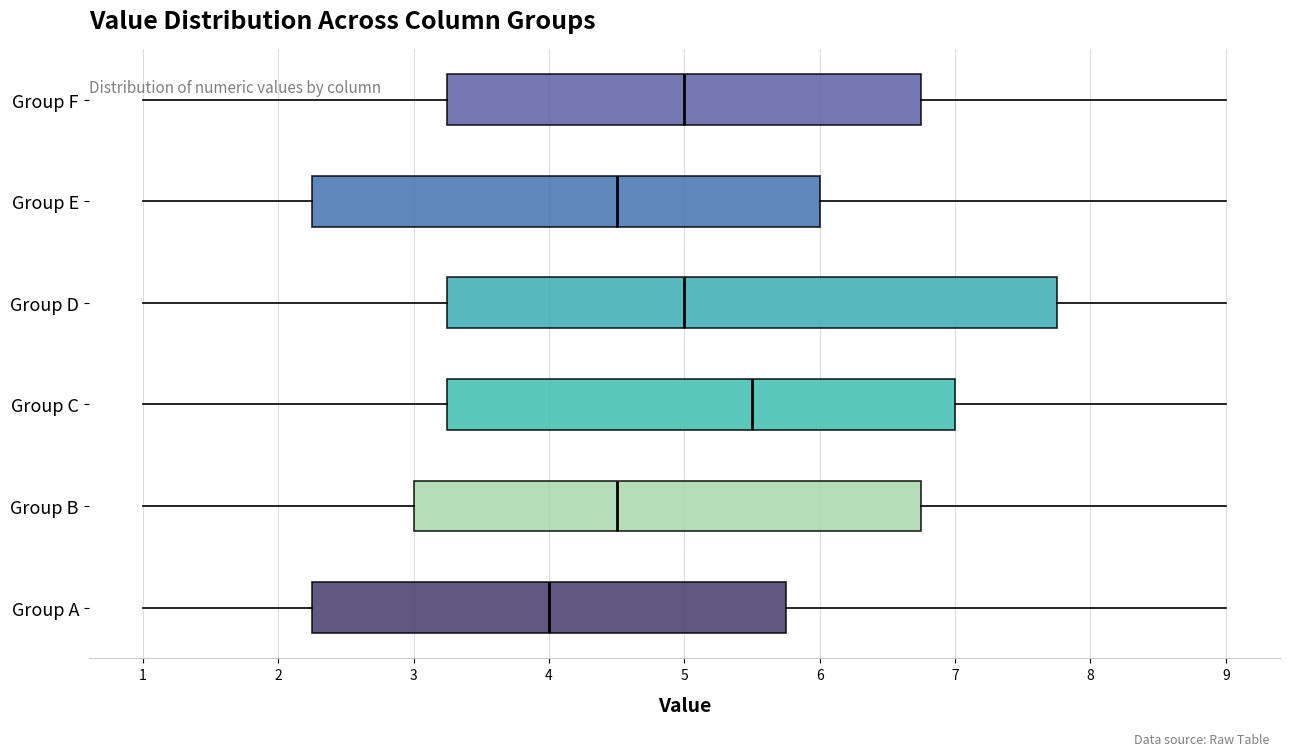

Reading bottom to top, read every box against the x-axis: the position of its median line, the range the box covers, and the ends of its whiskers. The values are not printed on the chart, so give them approximately, as read against the axis.

Group A: median 4.0, box 2.3 to 5.8, whiskers 1.0 to 9.0
Group B: median 4.5, box 3.0 to 6.8, whiskers 1.0 to 9.0
Group C: median 5.5, box 3.3 to 7.0, whiskers 1.0 to 9.0
Group D: median 5.0, box 3.3 to 7.8, whiskers 1.0 to 9.0
Group E: median 4.5, box 2.3 to 6.0, whiskers 1.0 to 9.0
Group F: median 5.0, box 3.3 to 6.8, whiskers 1.0 to 9.0